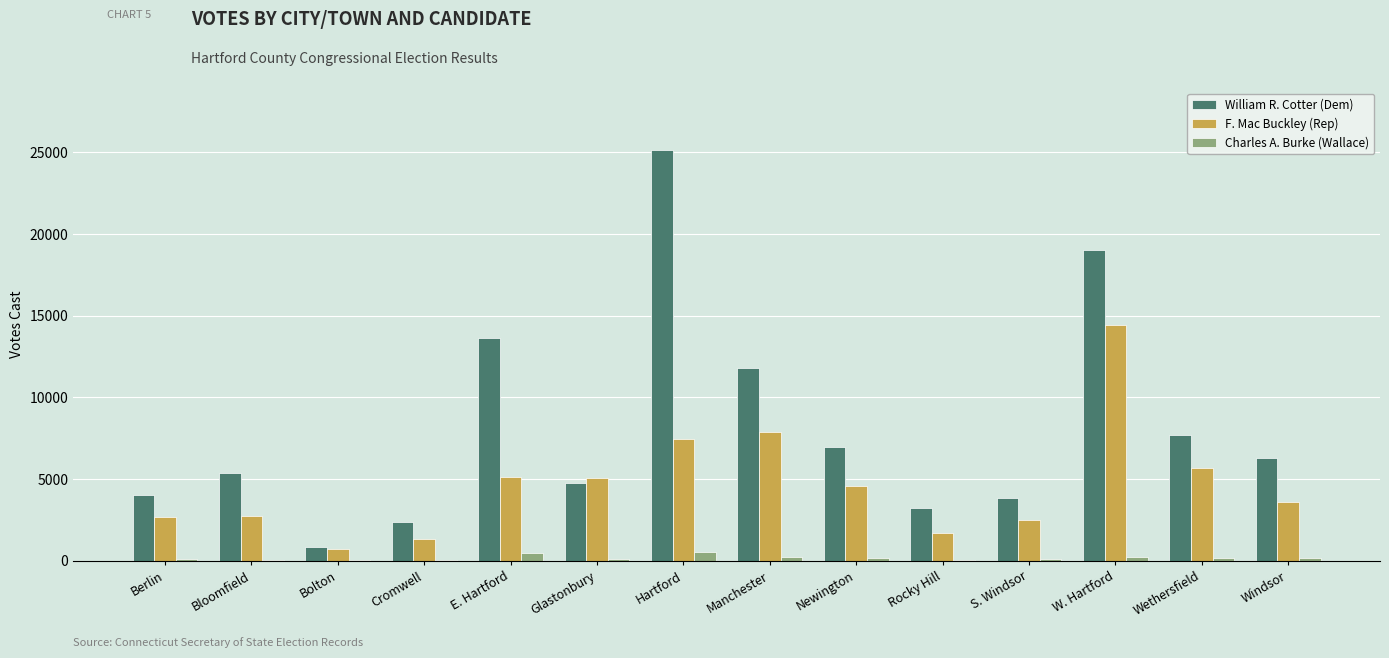

Is it true that F. Mac Buckley (Rep) equals 4735 at Berlin?

False